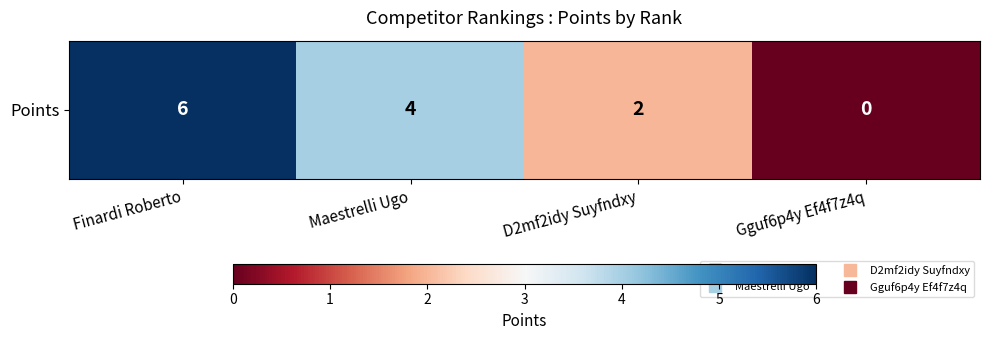

The chart shows a value of 6 at Finardi Roberto. True or false?

True